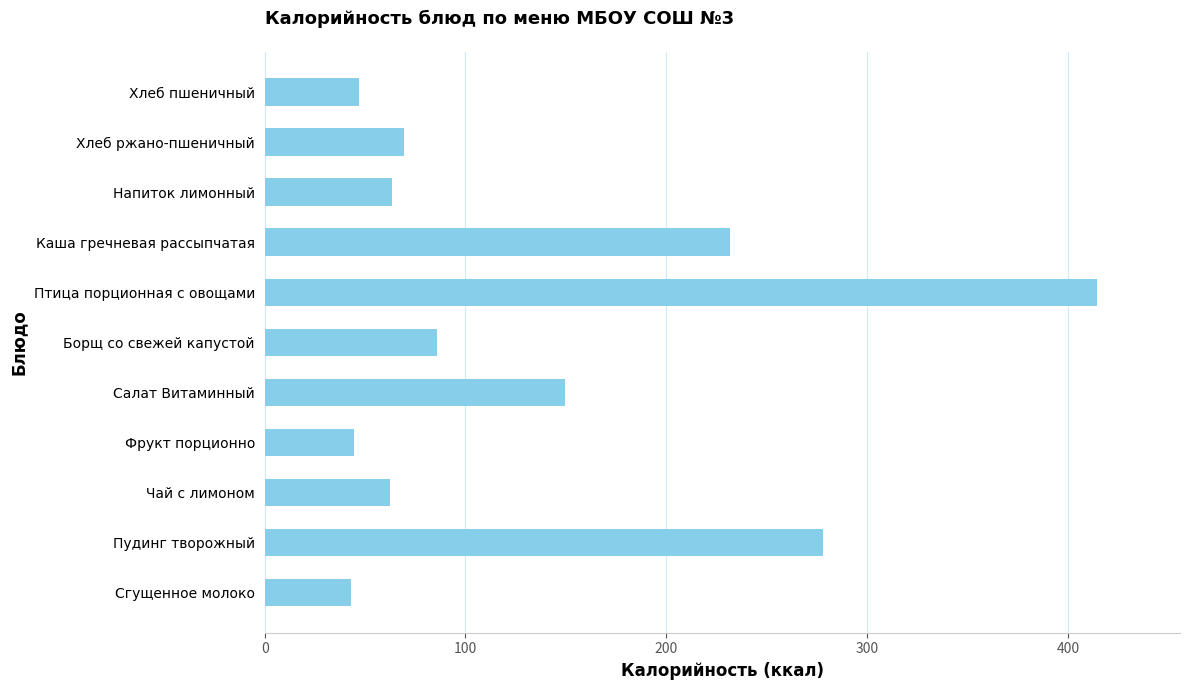

Which has a higher value, Птица порционная с овощами or Напиток лимонный?

Птица порционная с овощами